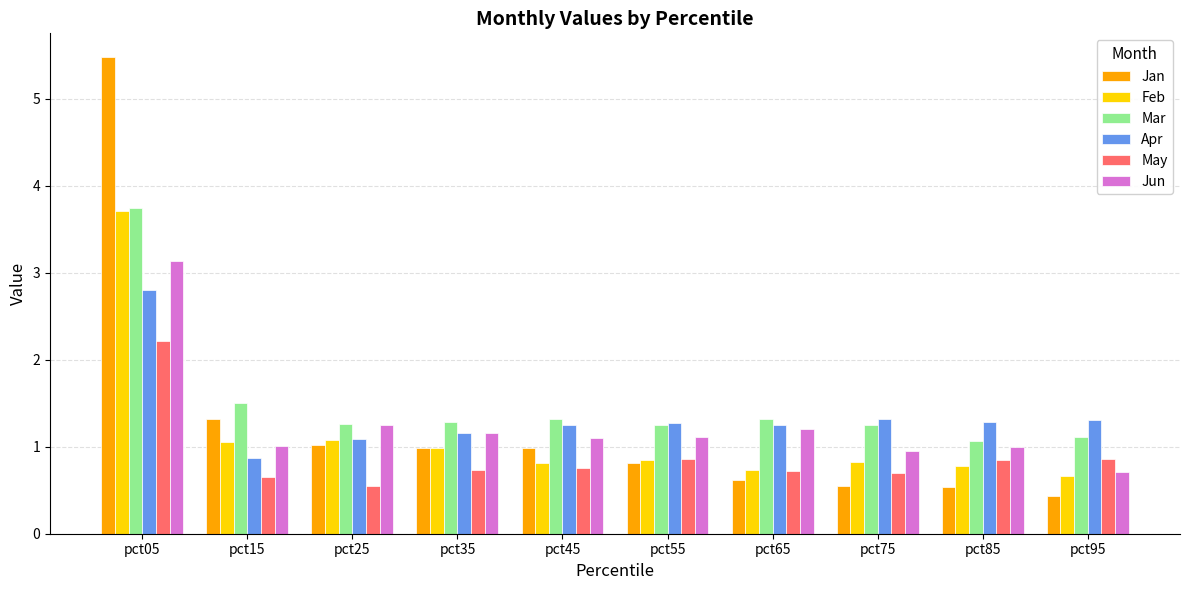

At which category does the chart reach its minimum across all series?

pct95